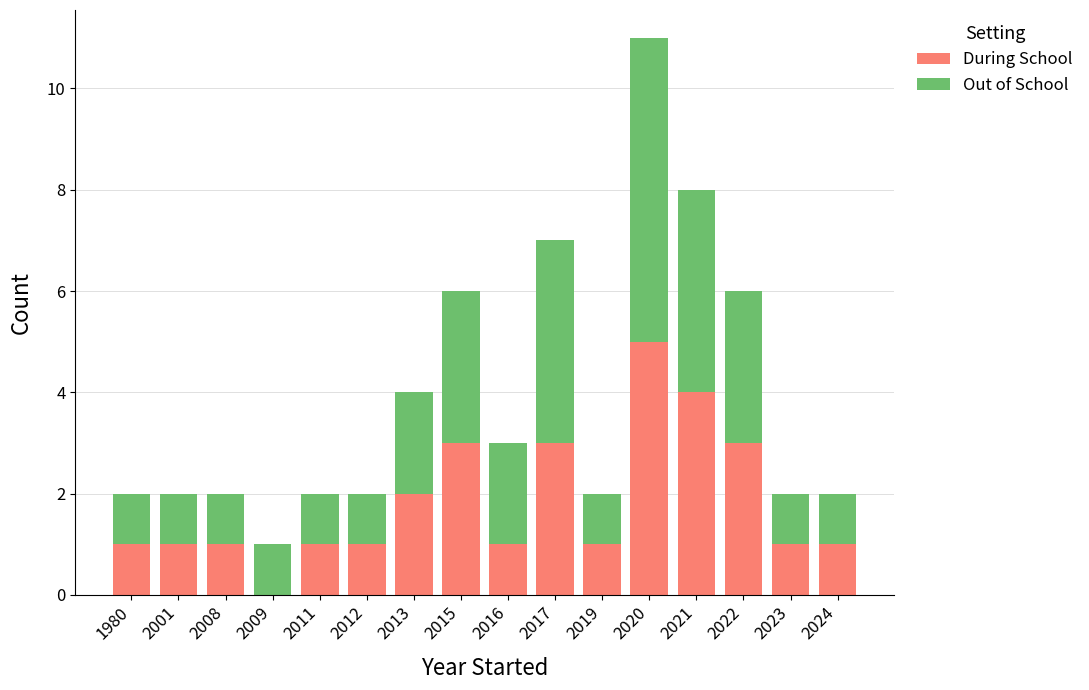

What is the sum of all During School values?

29